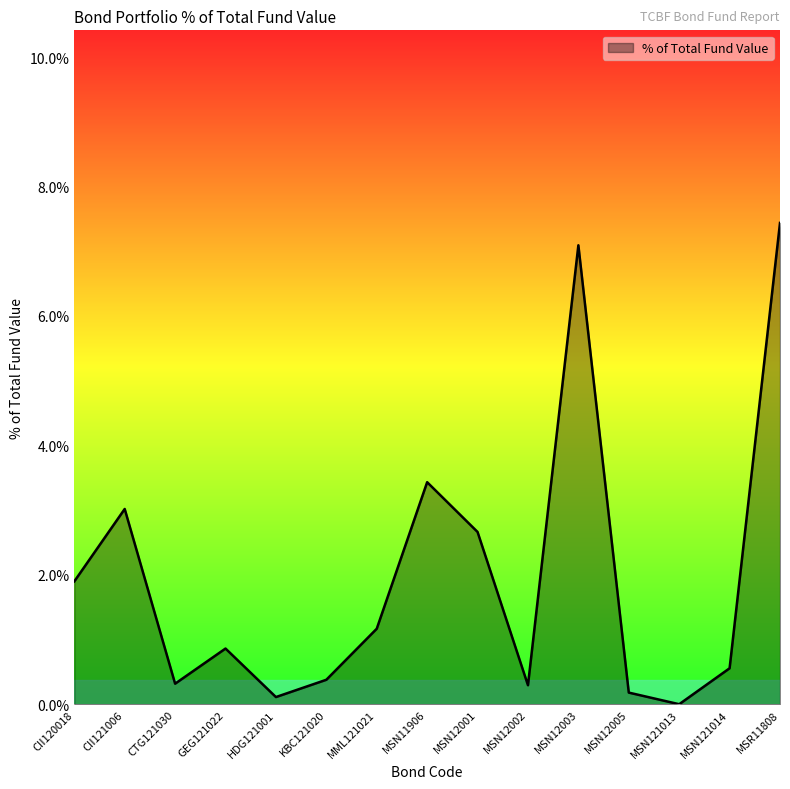

True or false: there are more than 0 points higher than both neighbors.

True